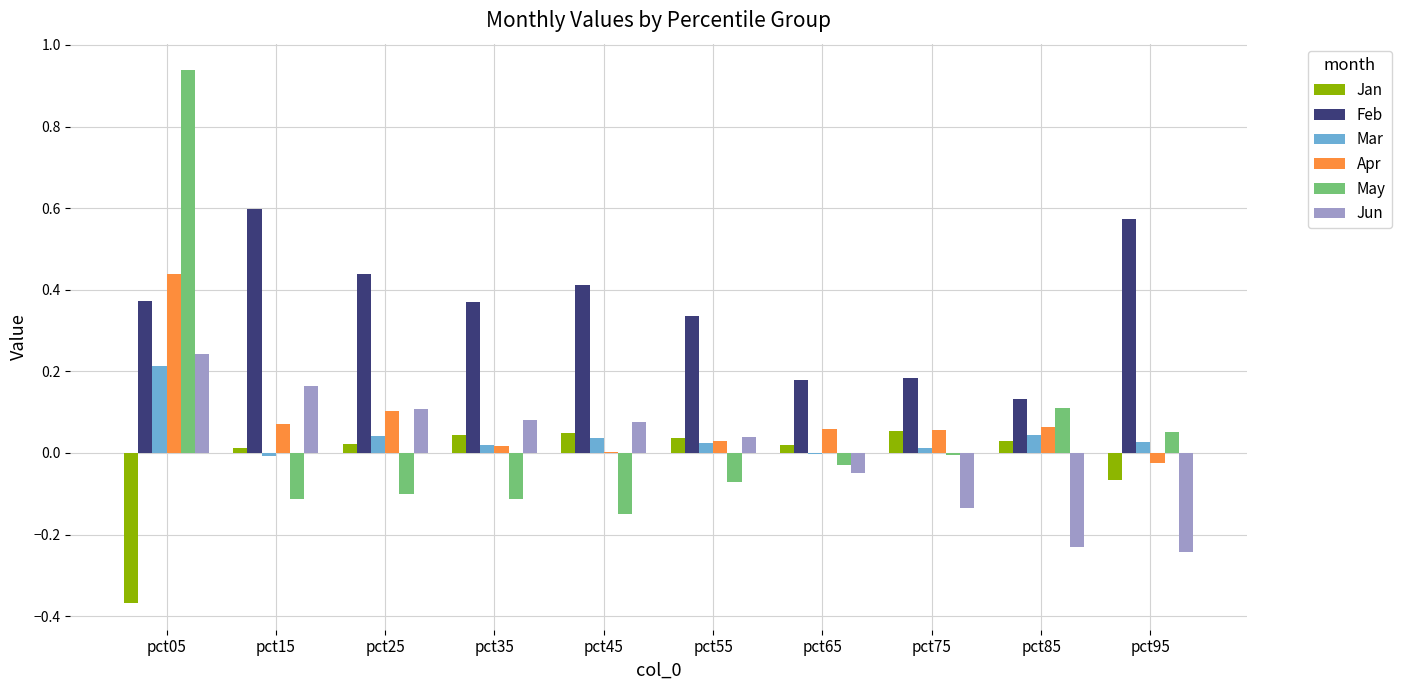

Which series changed the most between pct15 and pct55?

Feb